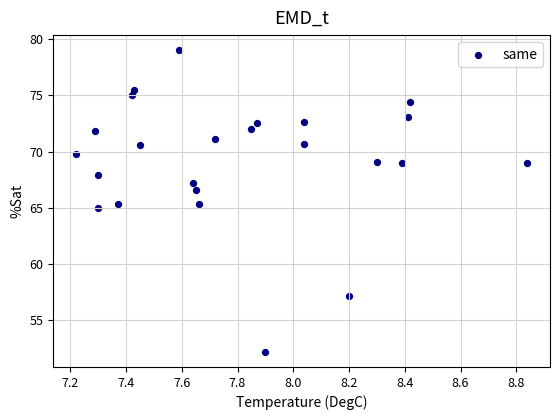

What is the range of Y values (max minus min)?

26.8